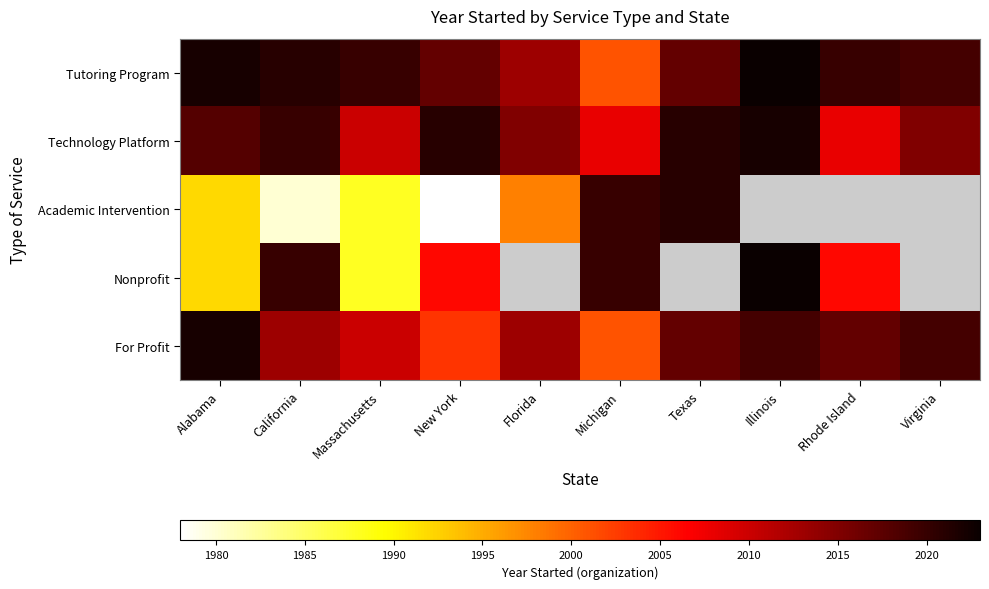

Between Florida and Virginia, which series saw the biggest shift?

Tutoring Program